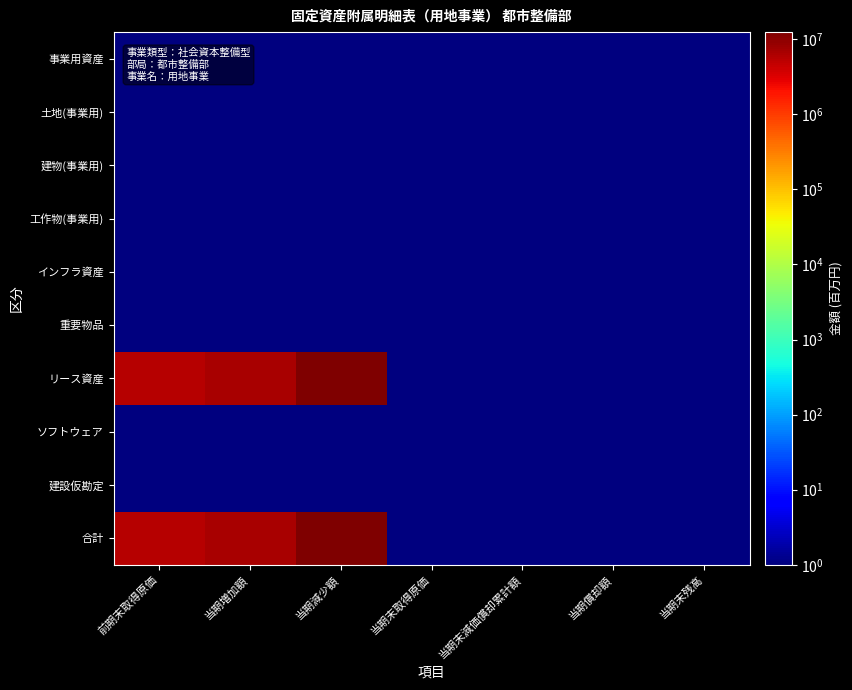

What is the maximum value shown in the chart?

12406201